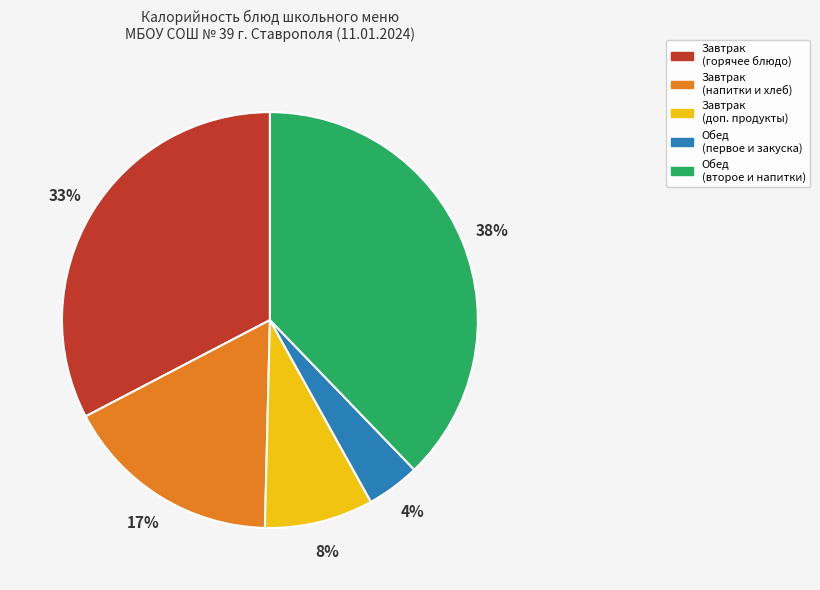

Which has a higher value, Завтрак (напитки и хлеб) or Обед (первое и закуска)?

Завтрак (напитки и хлеб)